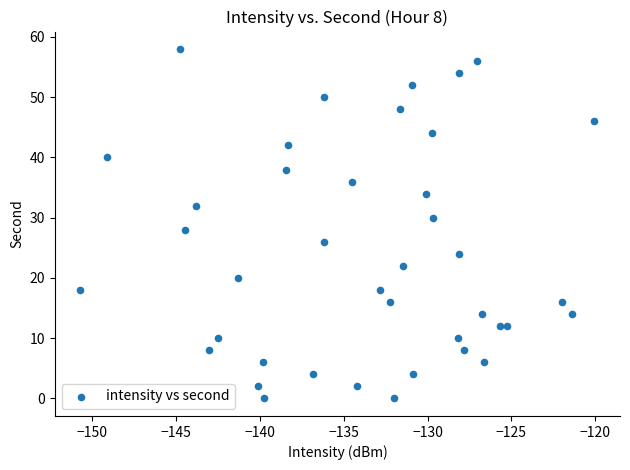

What is the range of Y values (max minus min)?

58